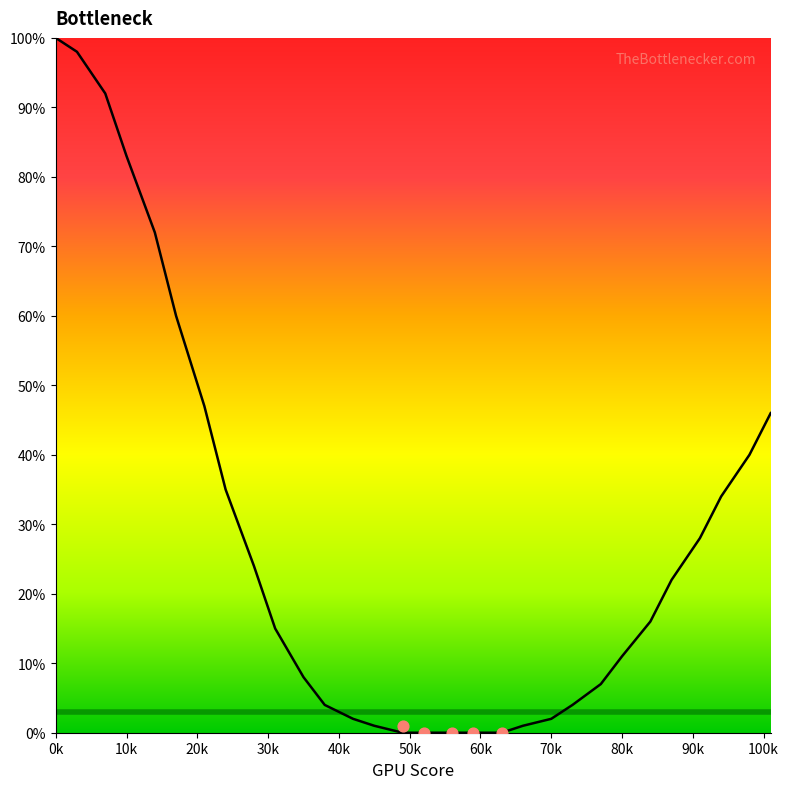

Which has a higher value, 45 or 24?

24